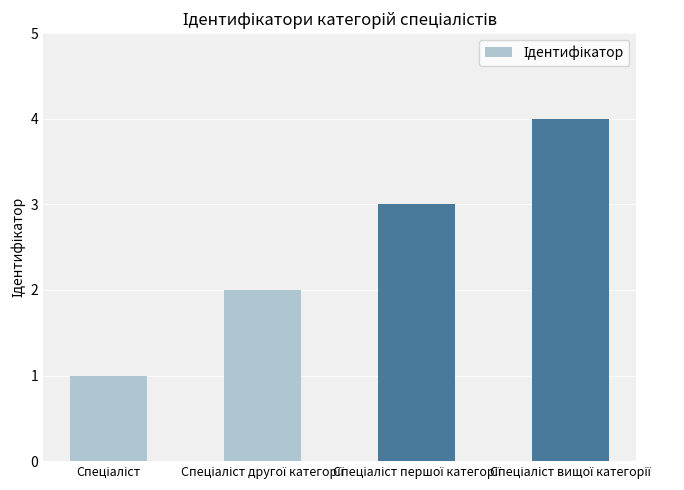

What is the difference between the maximum and minimum values?

3